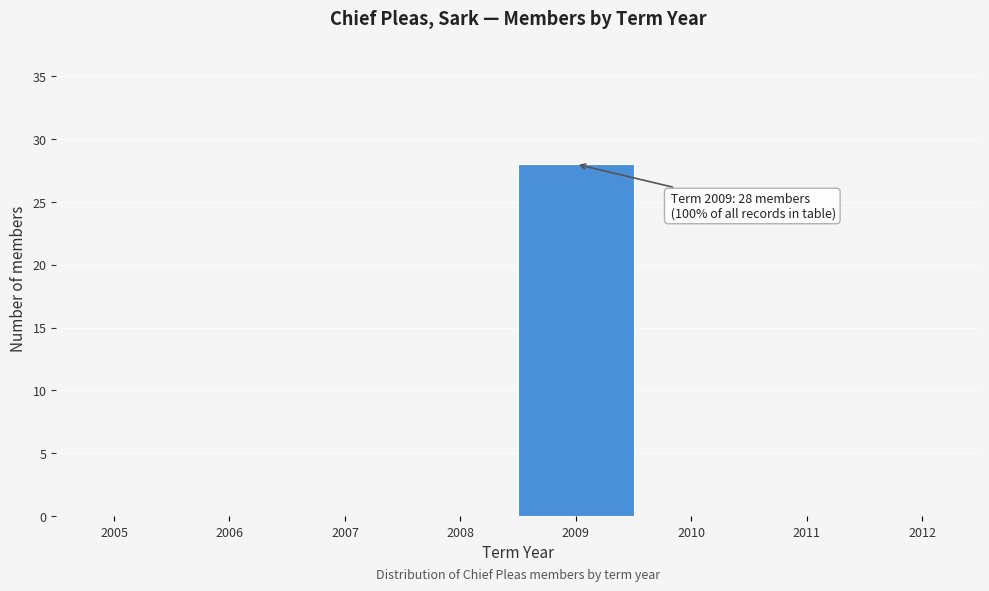

Reading left to right, list all the values displayed in this chart.

2005=0	2006=0	2007=0	2008=0	2009=28	2010=0	2011=0	2012=0